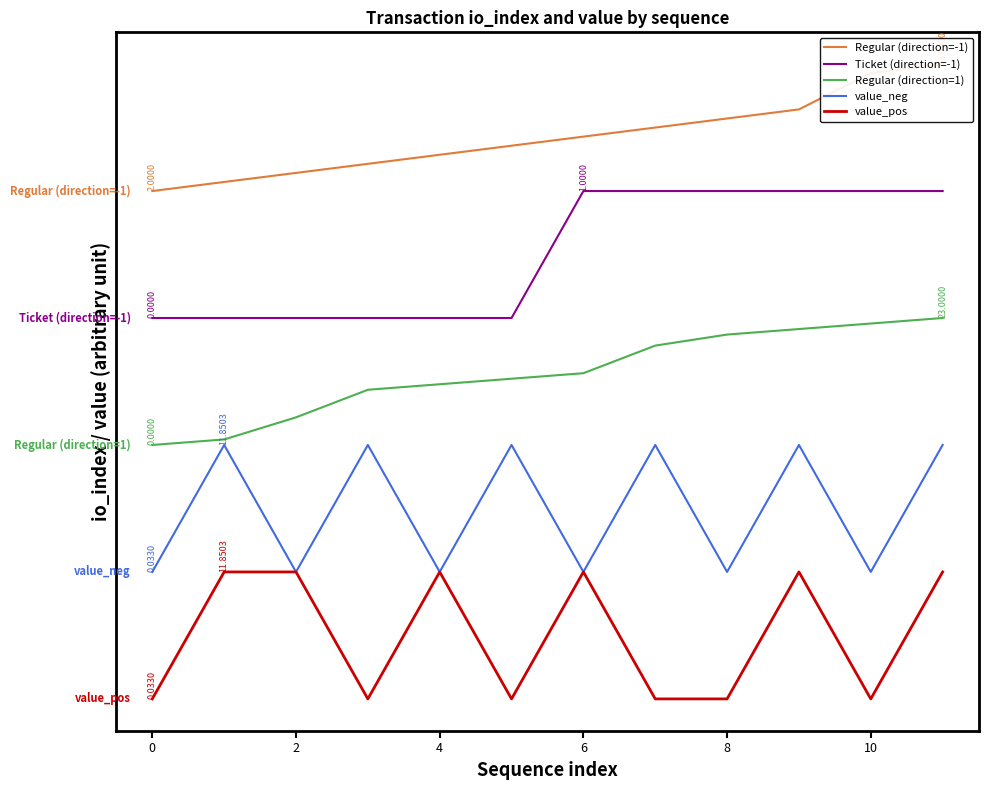

True or false: value_neg and Regular (direction=1) cross at least once.

False